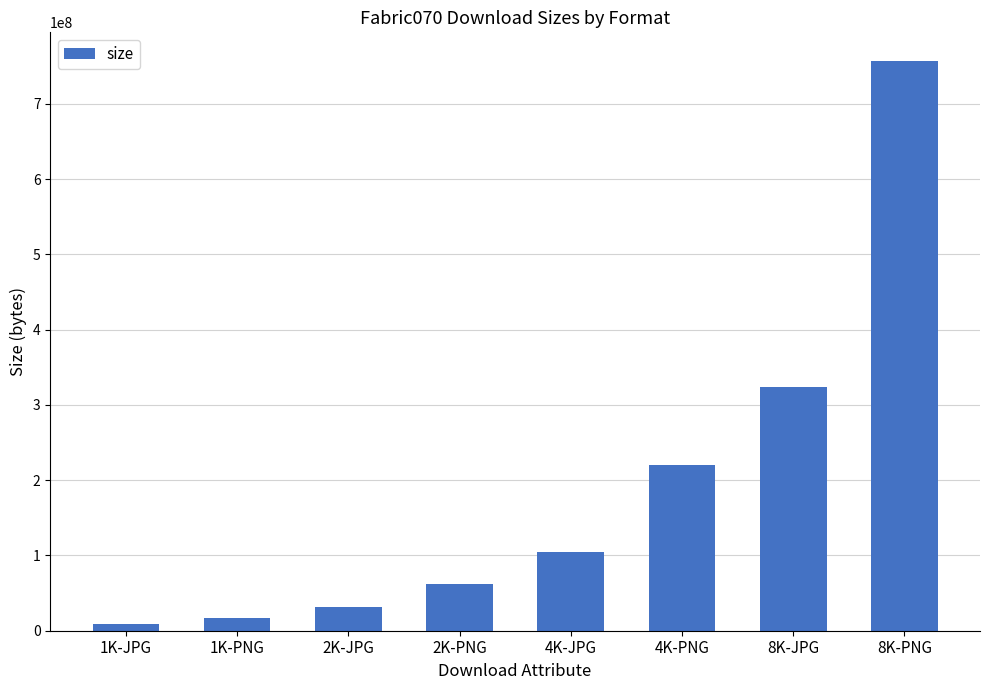

Is it true that the value at 4K-JPG is 140512769?

False